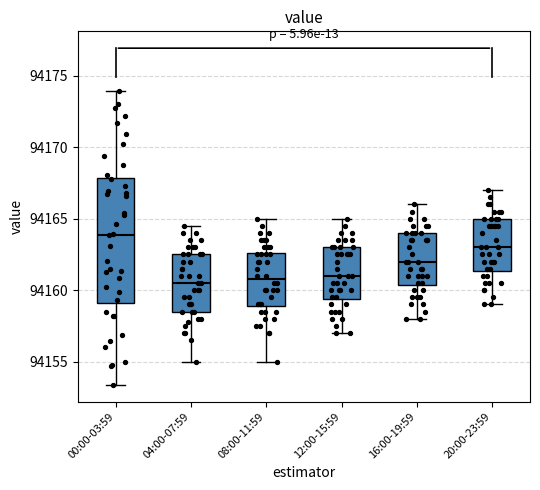

Which box's median line is the highest?

00:00-03:59